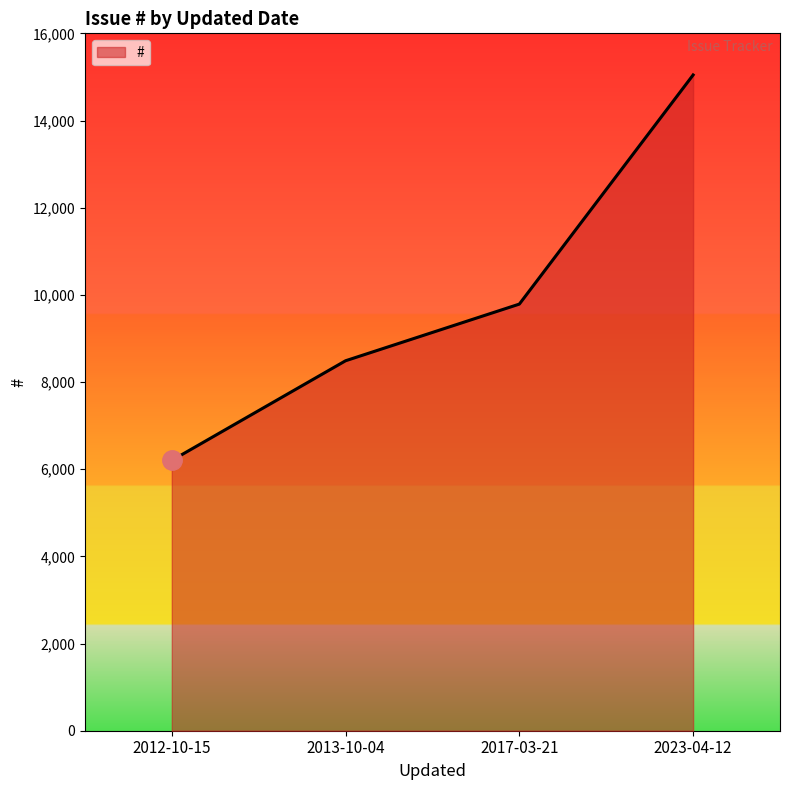

What is the ratio of the value at 2017-03-21 to the value at 2013-10-04?

1.2